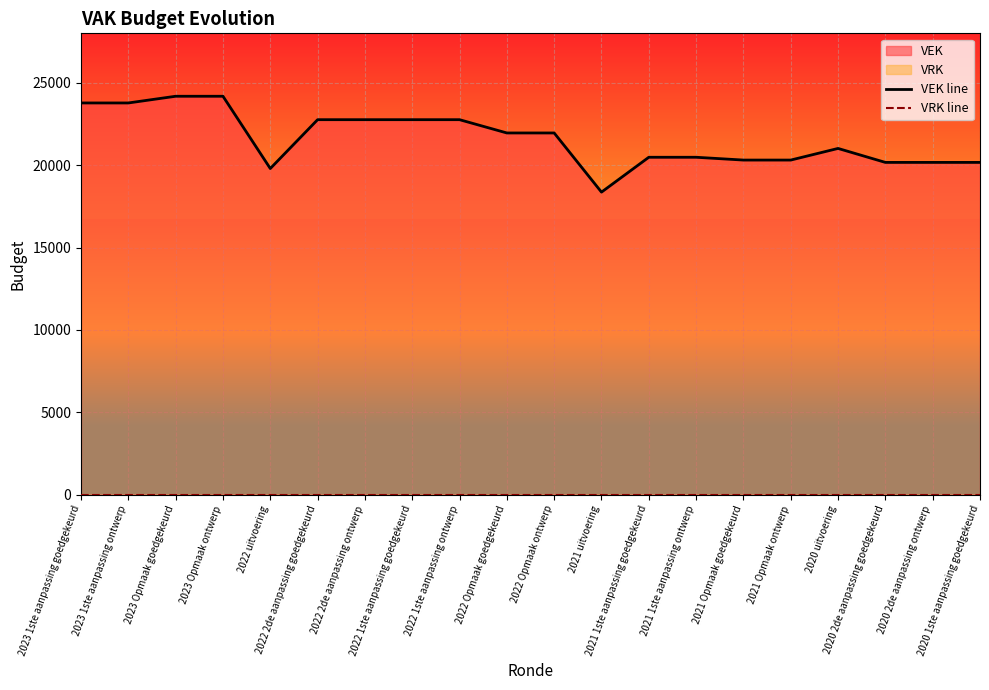

What is the label of the 18th point from the right?

2023 Opmaak goedgekeurd